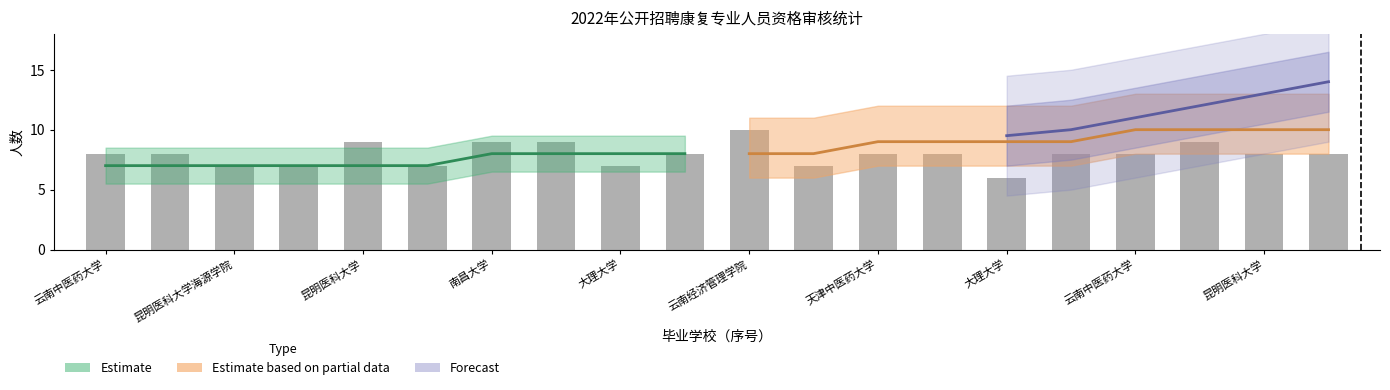

Does the chart contain stacked bars?

No